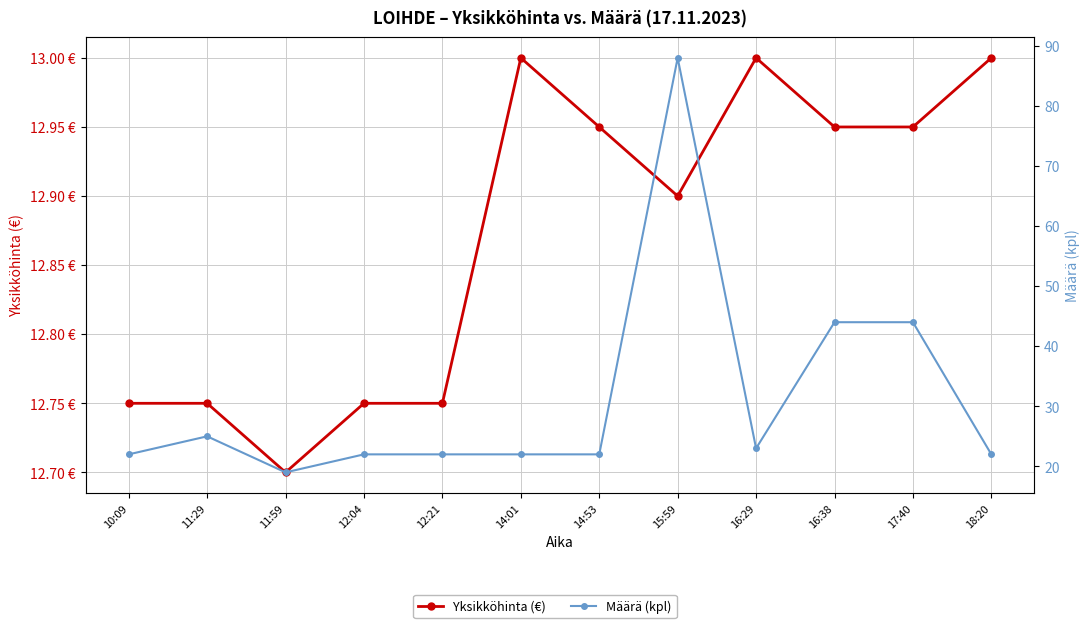

Reading left to right, what are all the values shown in this chart?

Yksikköhinta (€): 12.8	12.8	12.7	12.8	12.8	13.0	12.9	12.9	13.0	12.9	12.9	13.0
Määrä (kpl): 22.0	25.0	19.0	22.0	22.0	22.0	22.0	88.0	23.0	44.0	44.0	22.0